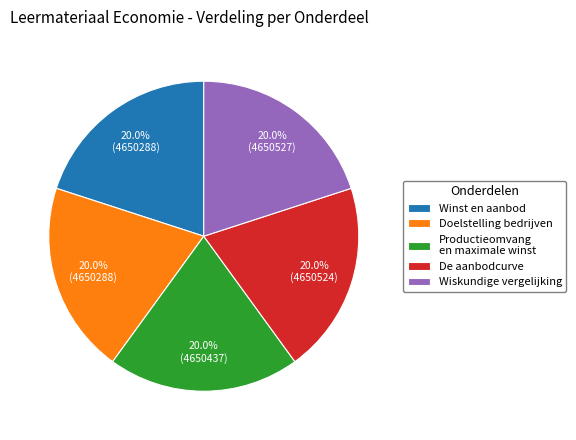

Count the number of slices in the pie.

5